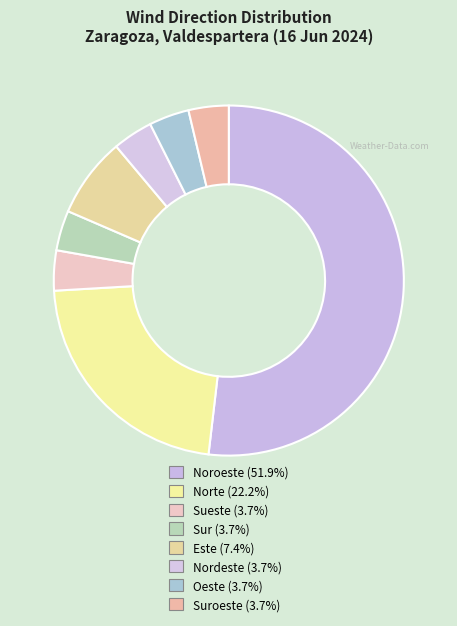

What is the largest slice in the pie chart?

Noroeste